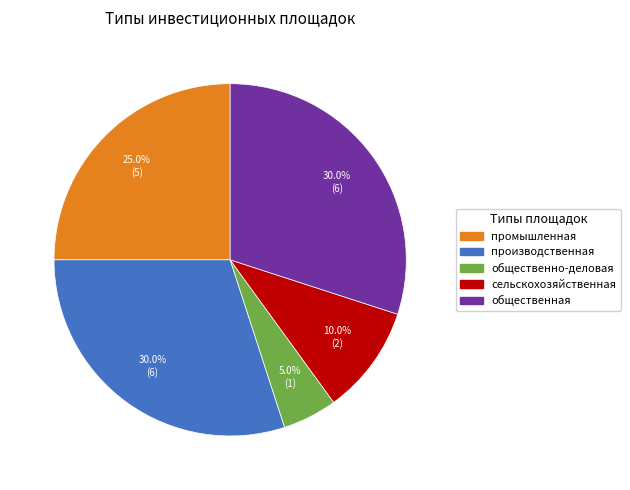

How many slices are in this pie chart?

5